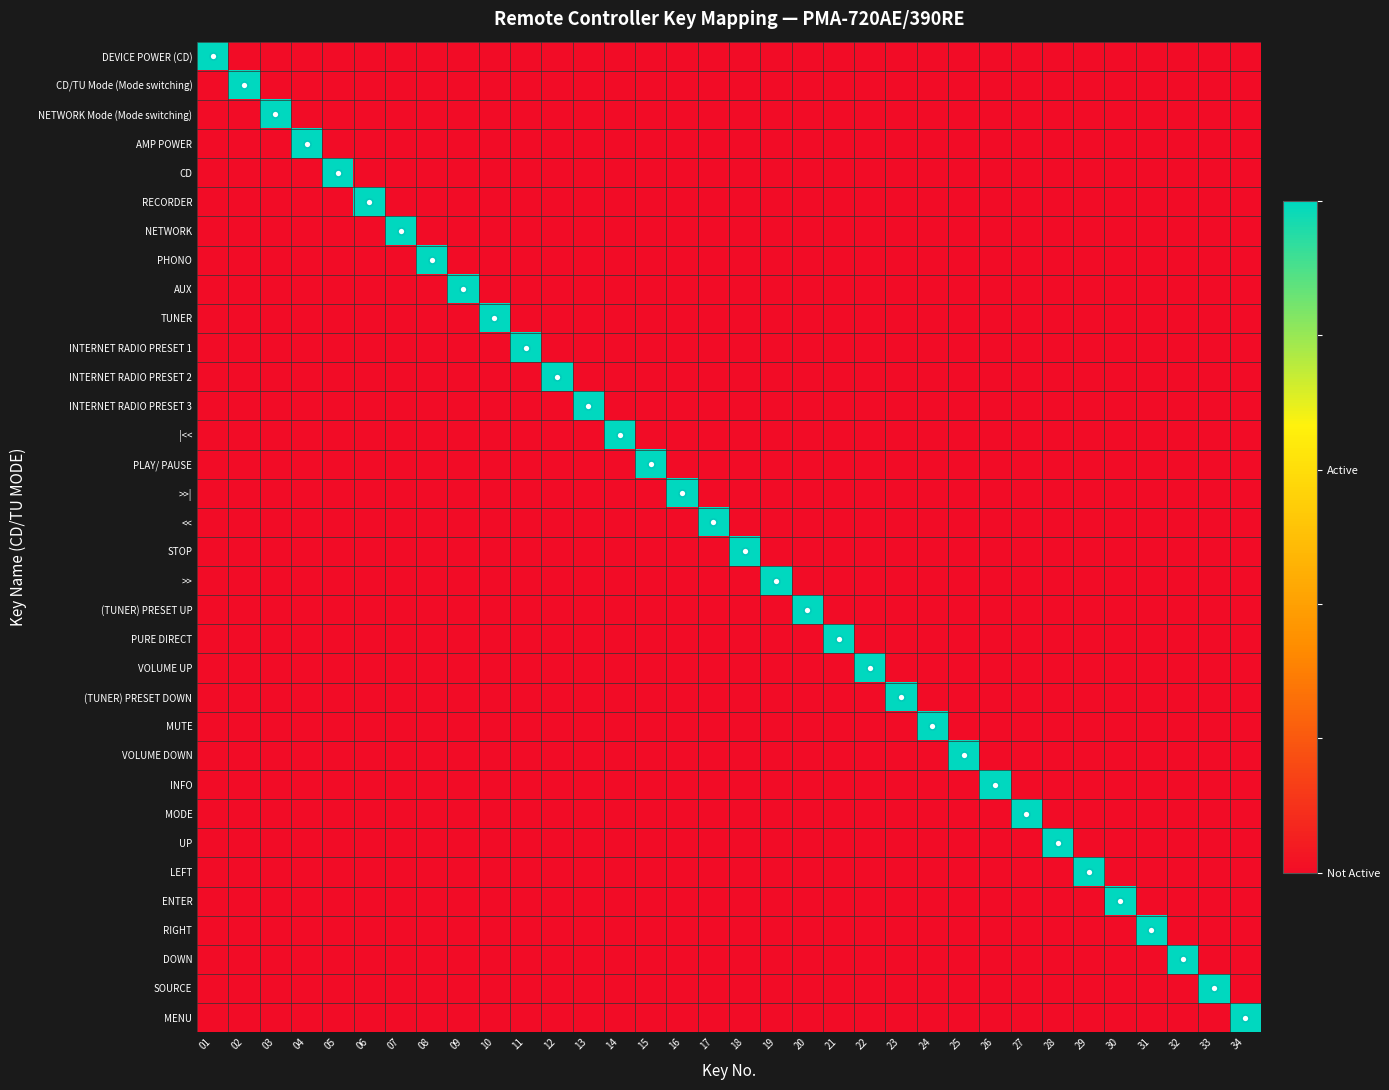

How many categories are shown in the chart?

34